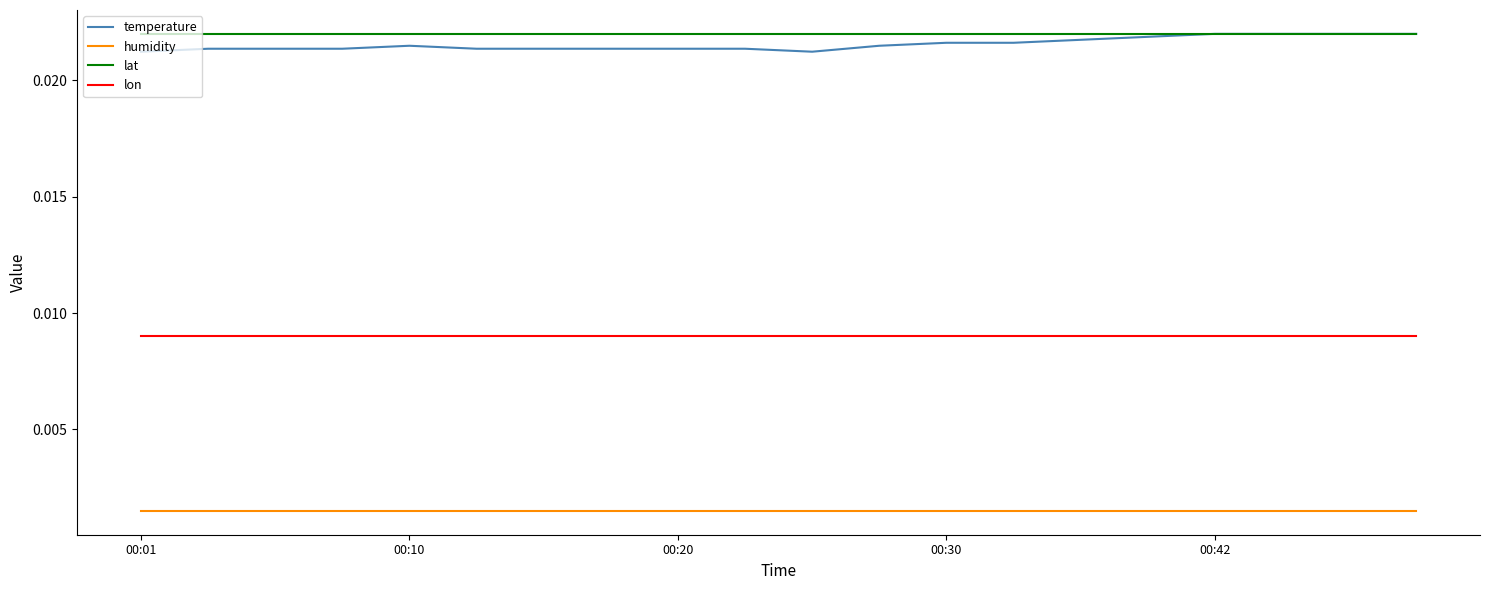

True or false: lat and lon intersect in this chart.

False